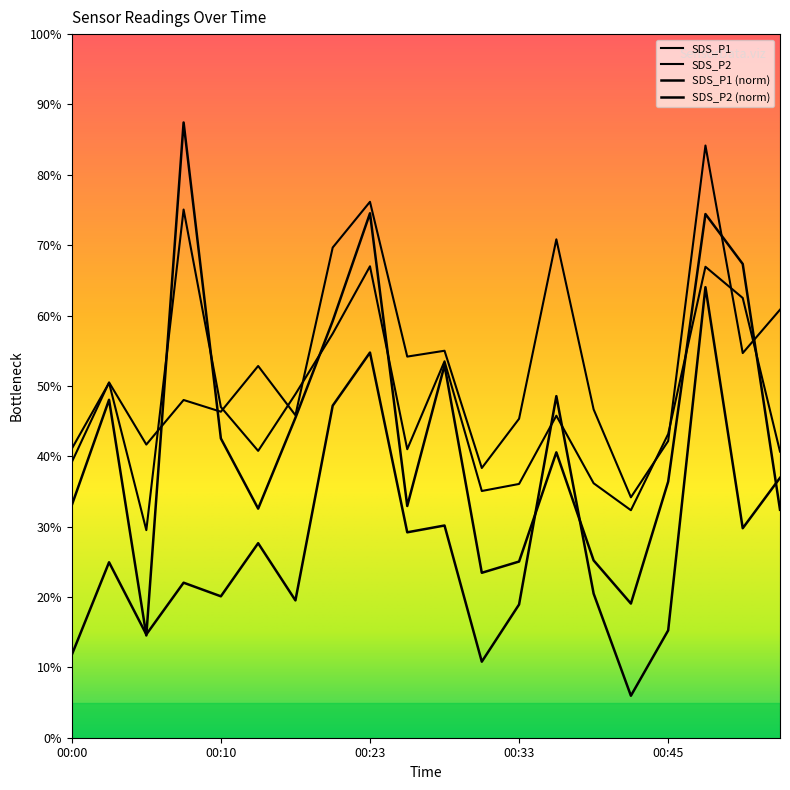

Reading right to left, extract all data points from this chart.

SDS_P1: 40.7	62.5	66.9	43.2	32.3	36.2	45.8	36.1	35.1	53.5	41.0	67.0	57.4	48.8	40.8	47.0	75.1	29.5	50.4	41.1
SDS_P2: 36.9	29.8	64.0	15.3	6.0	20.5	48.5	18.9	10.8	30.2	29.2	54.7	47.2	19.5	27.6	20.1	22.0	14.7	24.9	11.8